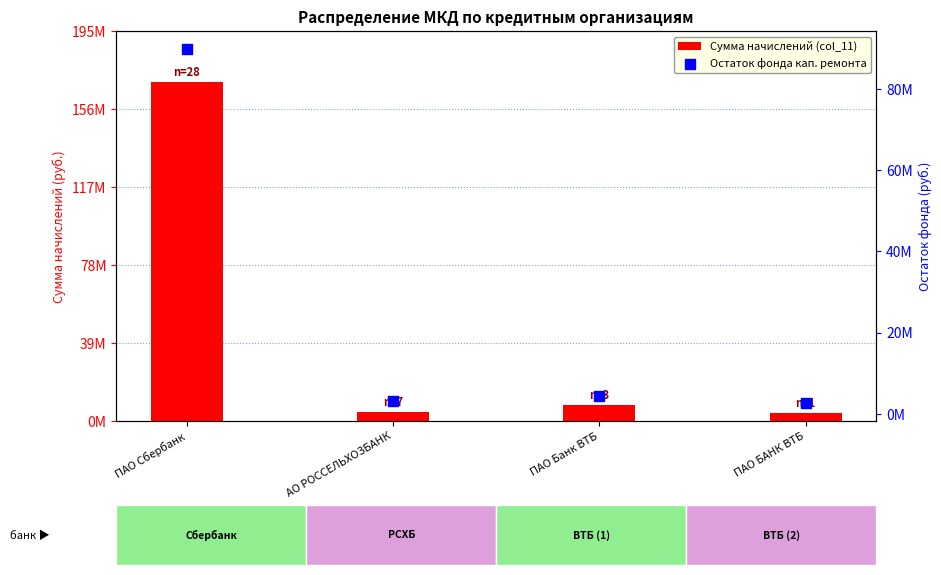

Which series reaches the maximum Y coordinate?

Сумма начислений (col_11)